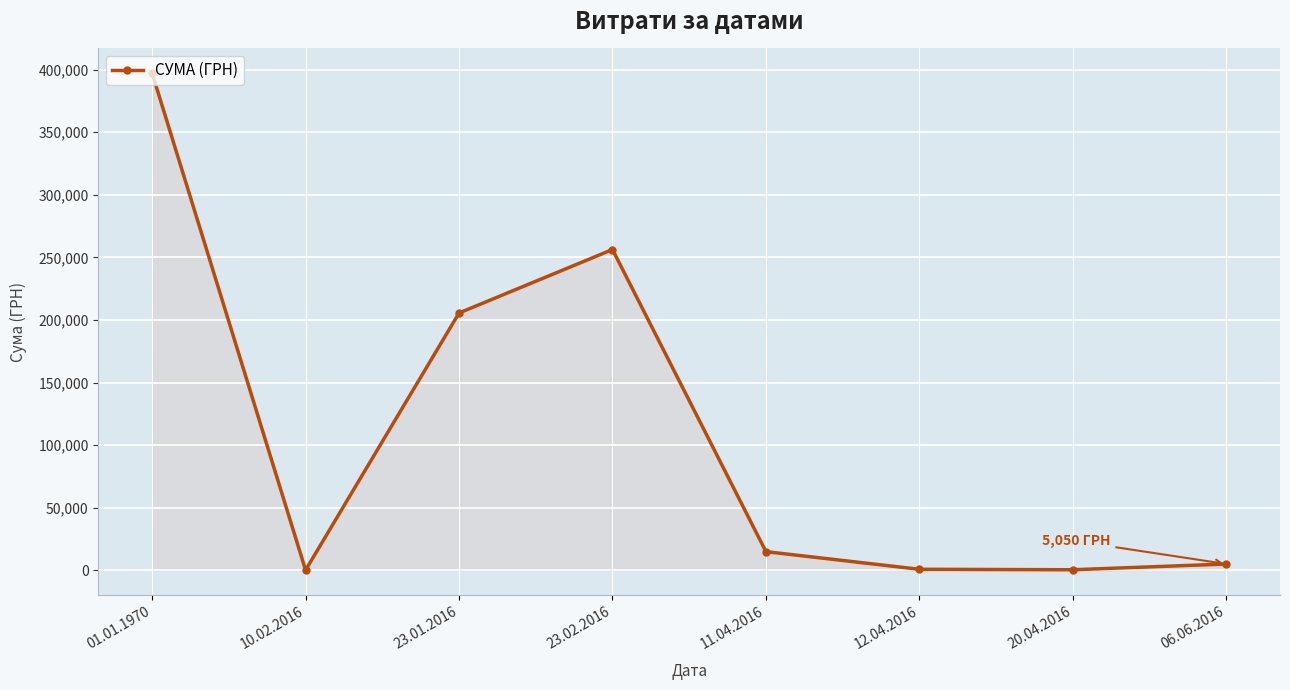

Is it true that the value at 23.01.2016 is 205568.9?

True